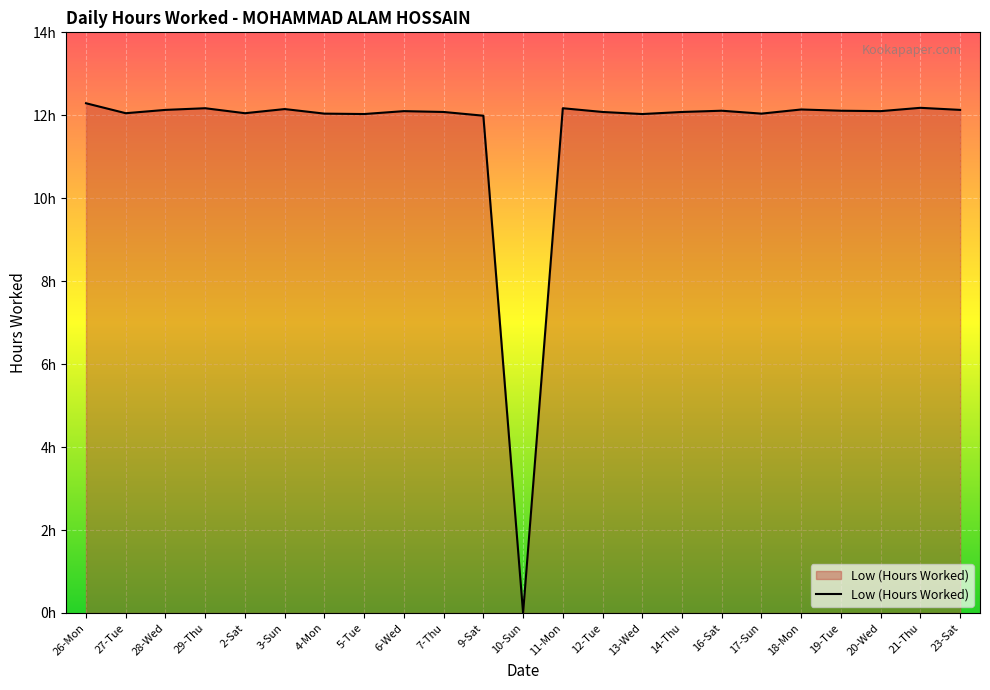

Does the chart display data point markers on the line(s)?

No